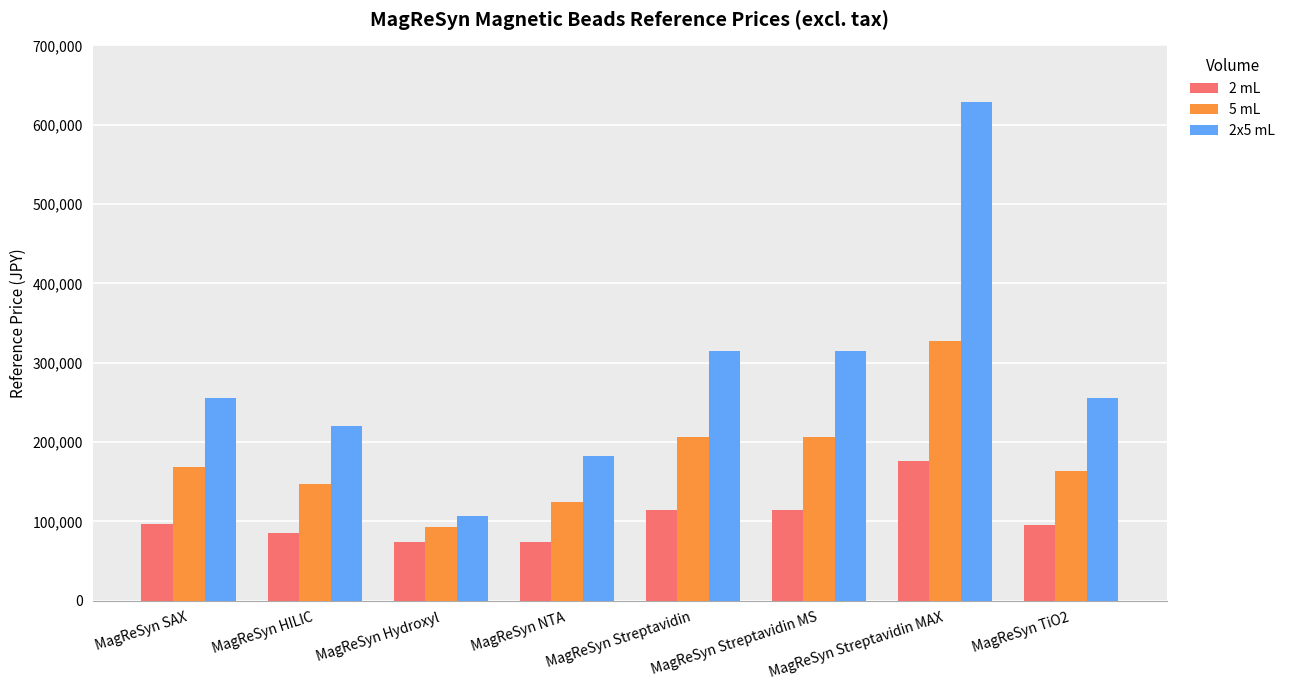

List the series in order of their peak value, lowest first.

2 mL, 5 mL, 2x5 mL